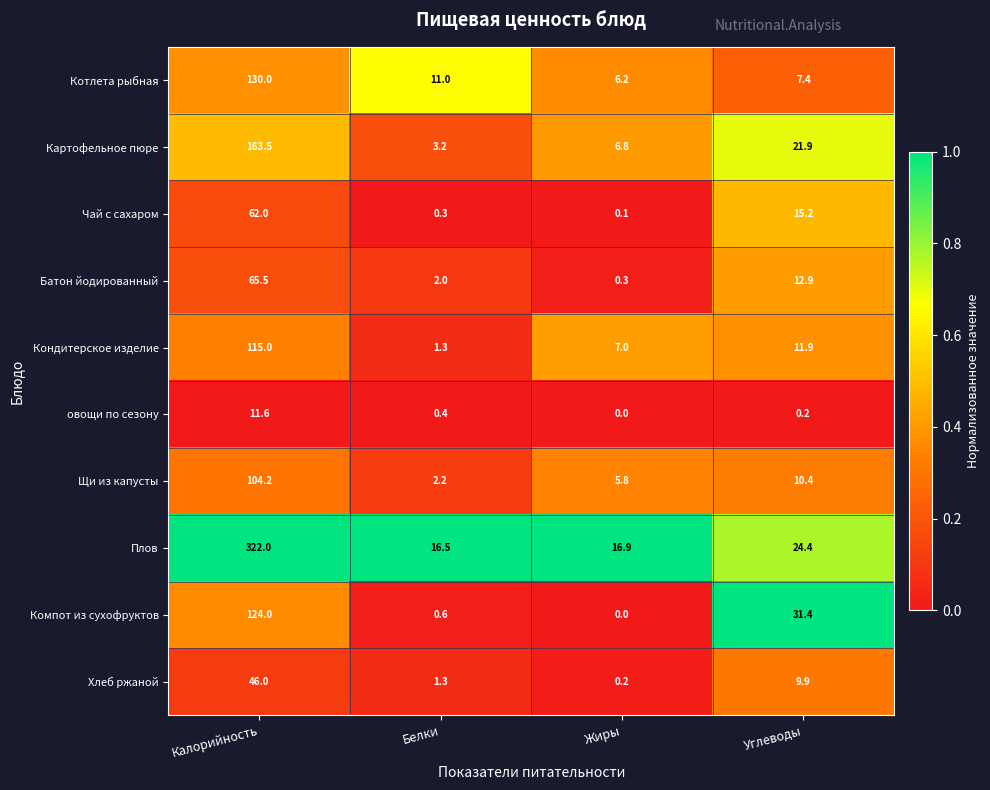

Which series changed the most between Белки and Жиры?

Кондитерское изделие